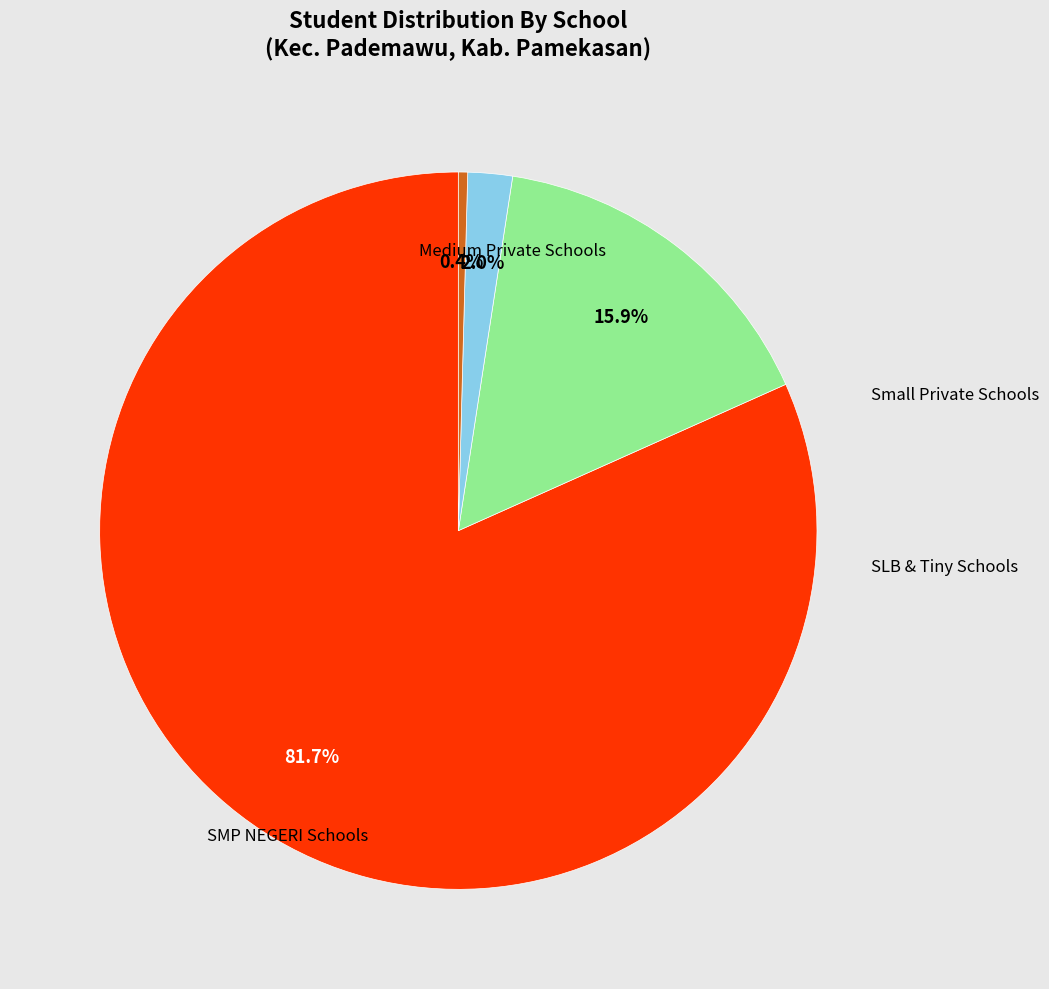

Does any single category account for the majority?

Yes